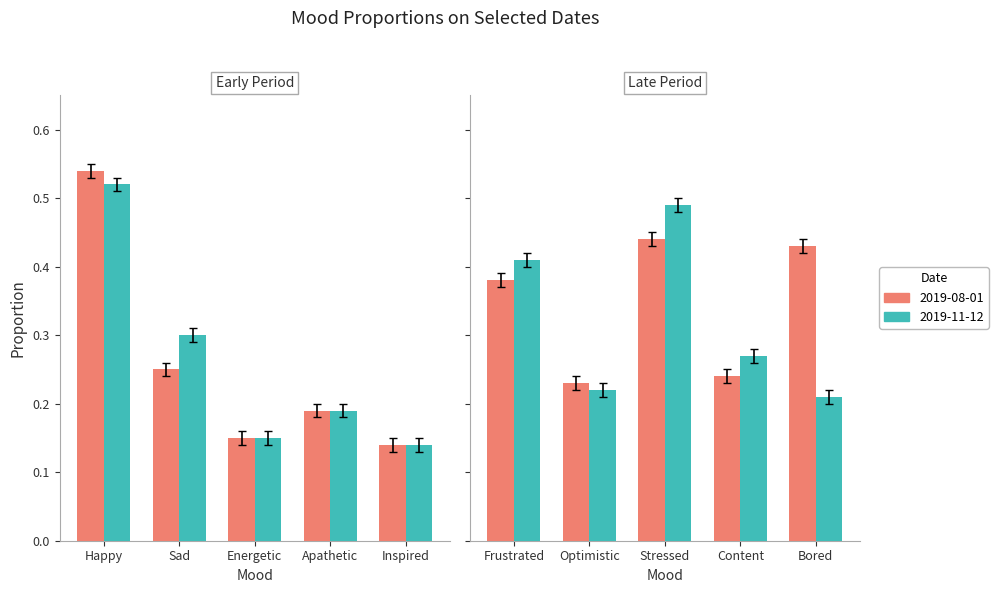

The 2019-08-01 series shows 0.8 at Happy. True or false?

False